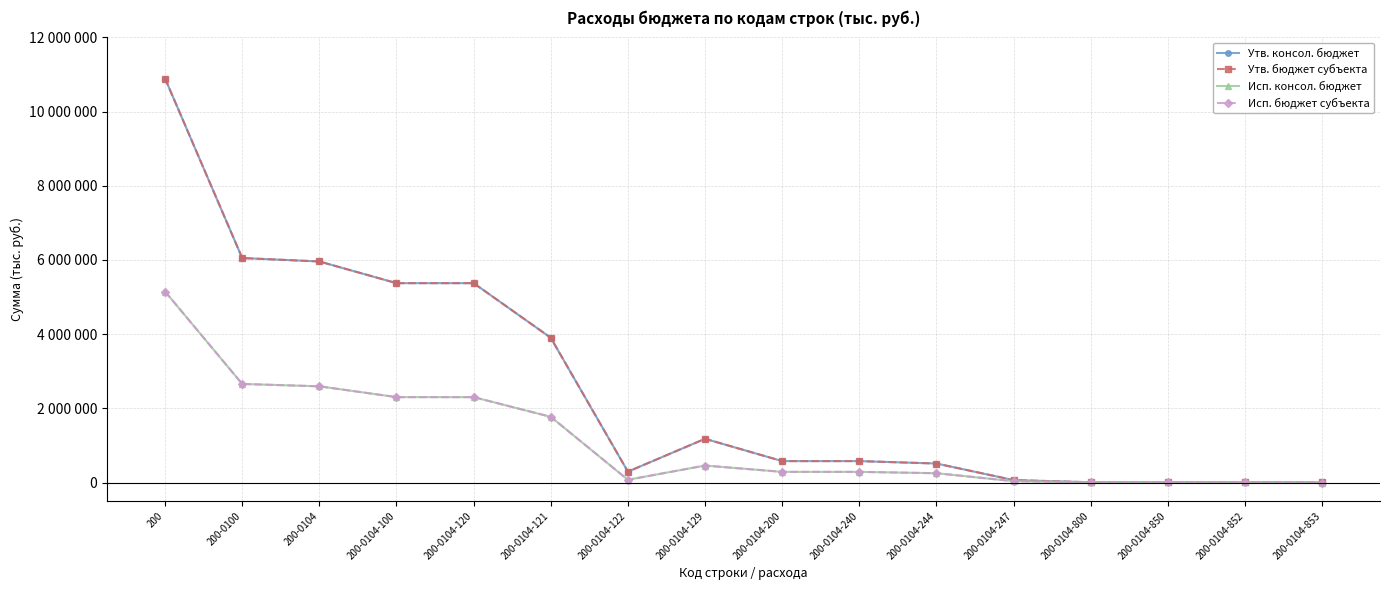

Does the chart have visible grid lines?

Yes